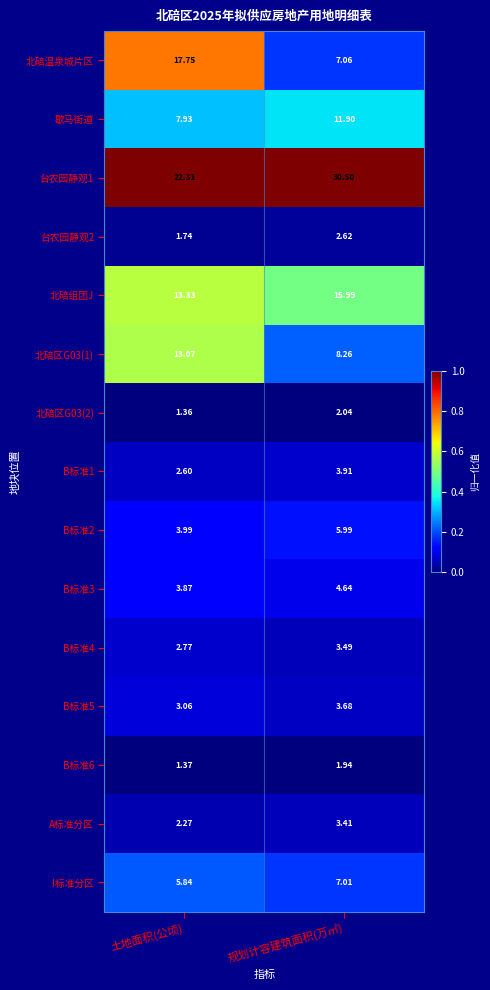

Which series has the widest spread of values?

北碚温泉城片区